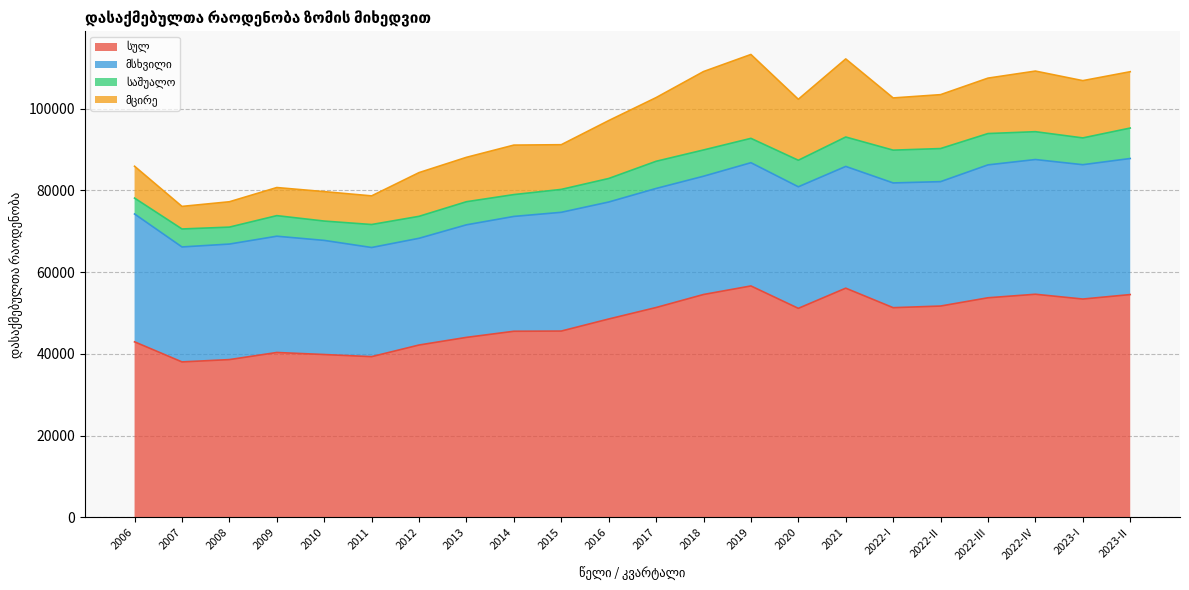

Between 2009 and 2012, which series saw the biggest shift?

მცირე